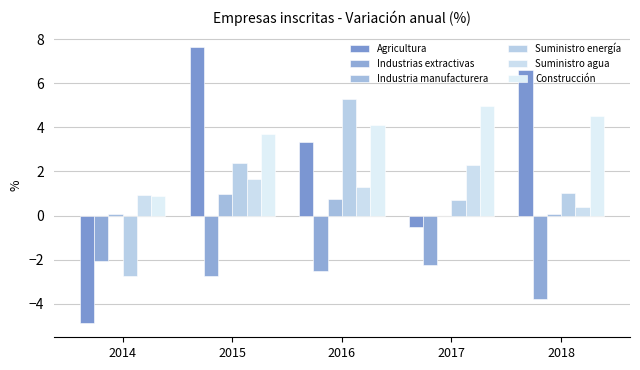

Where does the Suministro energía series first go above 1?

2015